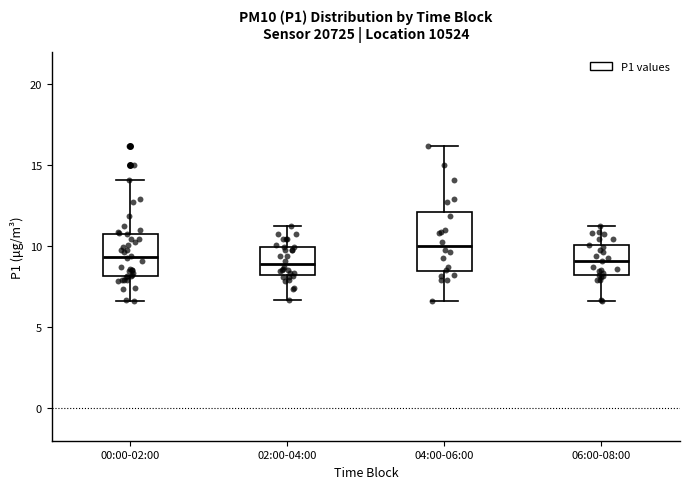

Where does the lower whisker of the box for 00:00-02:00 end on the y-axis? The values are not printed on the chart, so give them approximately, as read against the axis.

6.5